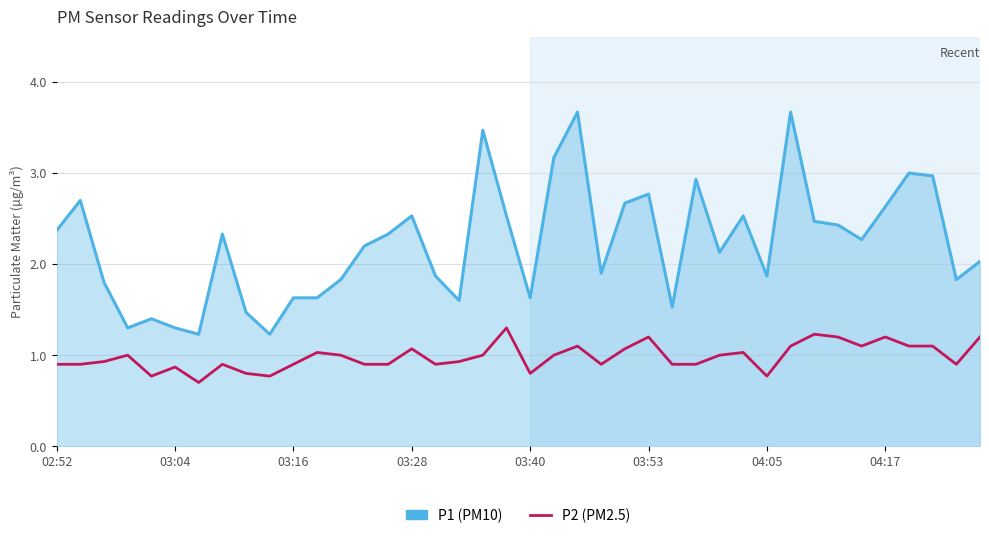

What is the maximum value shown in the chart?

3.7